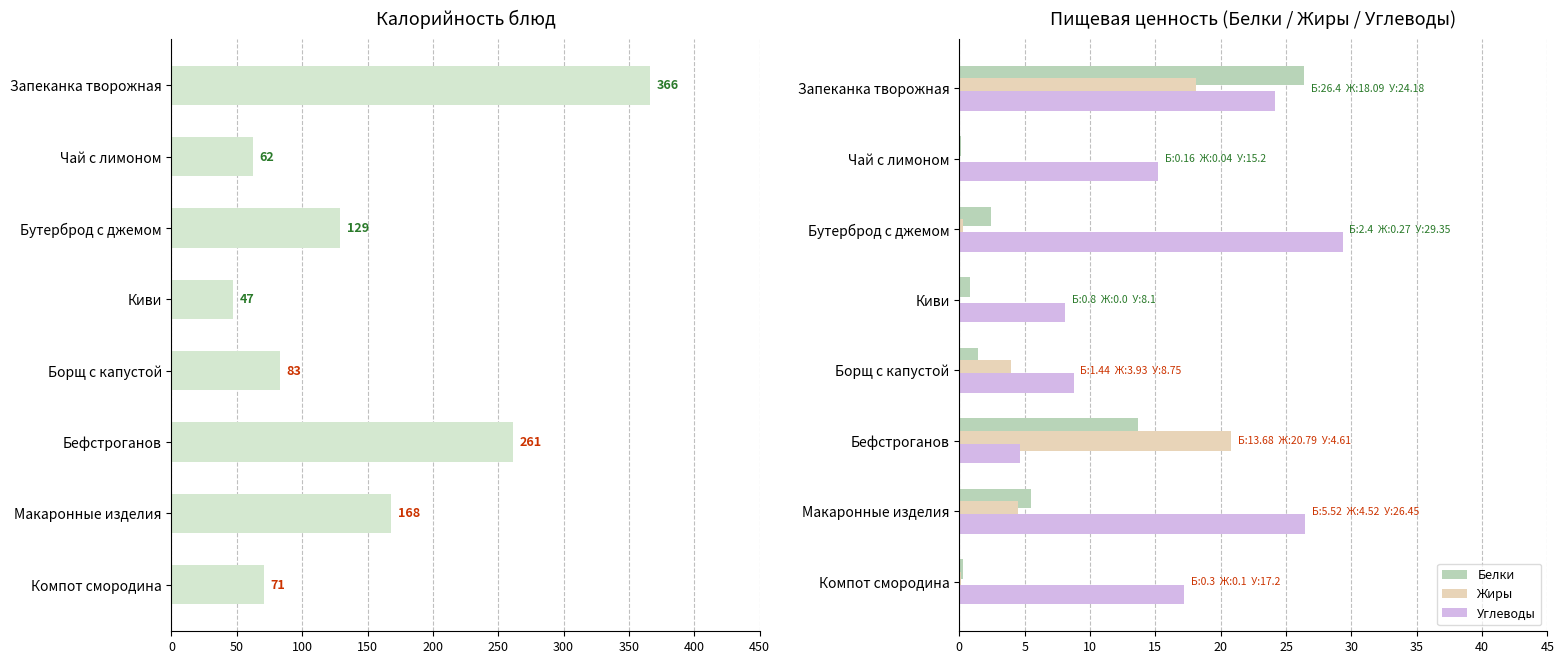

Is it true that Углеводы equals 3.8 at Киви?

False